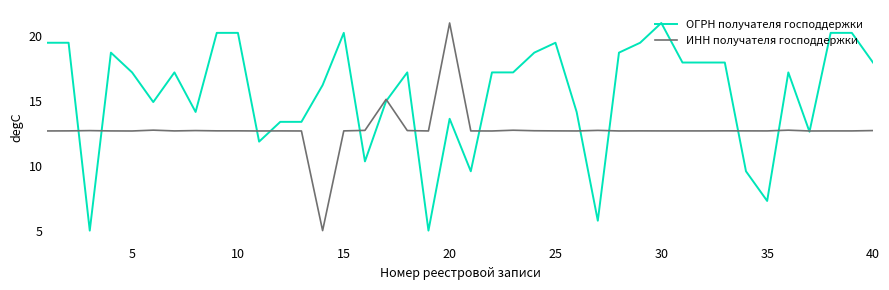

What is the greatest value displayed?

21.0